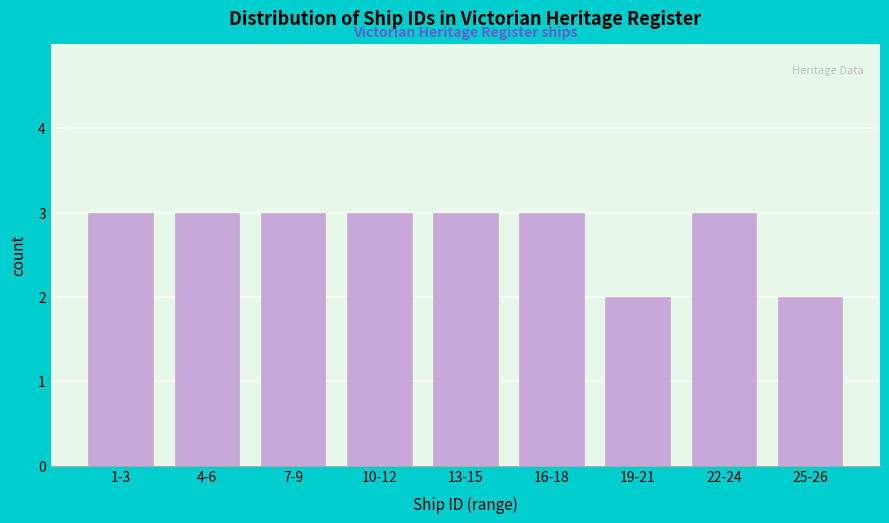

Reading right to left, what are all the values shown in this chart?

2	3	2	3	3	3	3	3	3